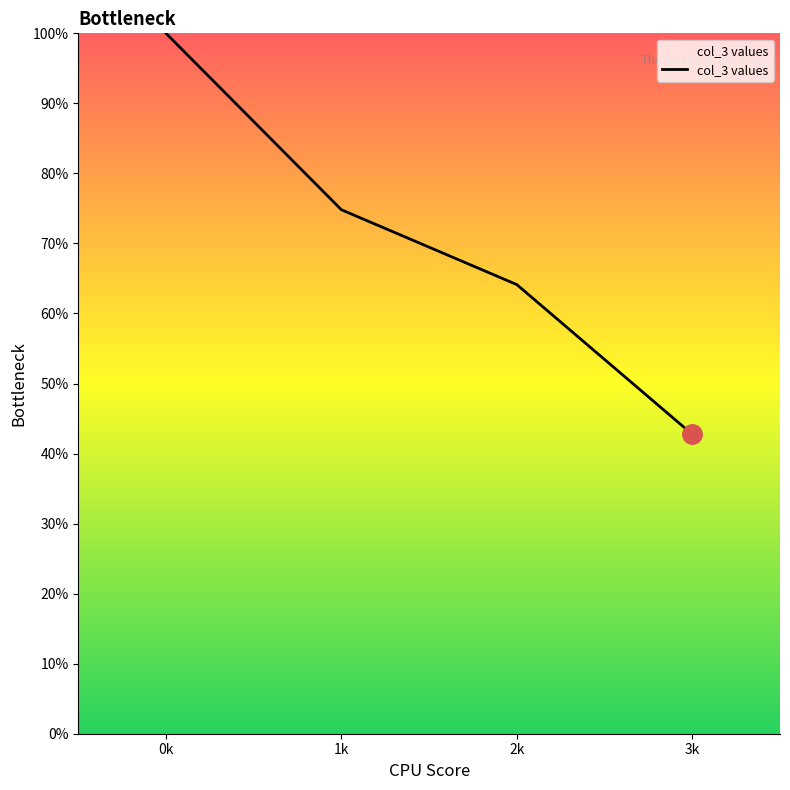

Which label corresponds to the smallest value in the chart?

3k